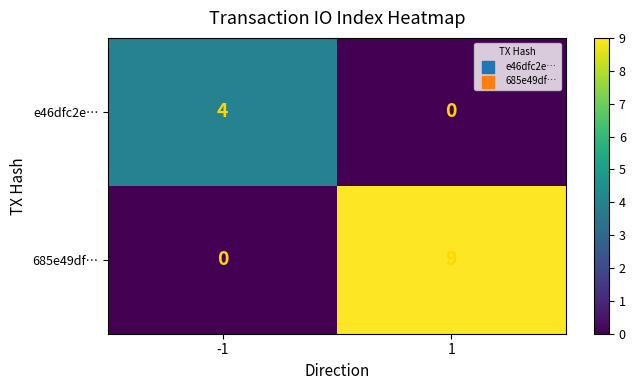

Is it true that 685e49df… equals -6 at -1?

False